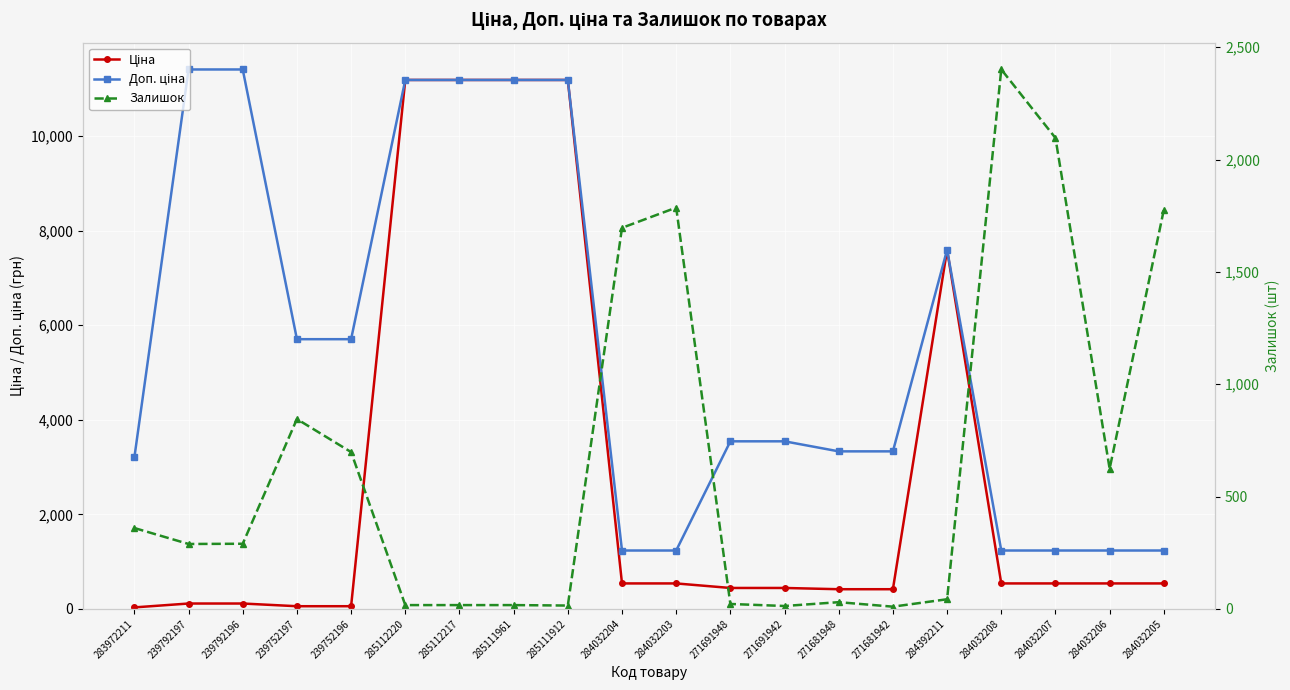

Is it true that Ціна equals 539.0 at 284032203?

True